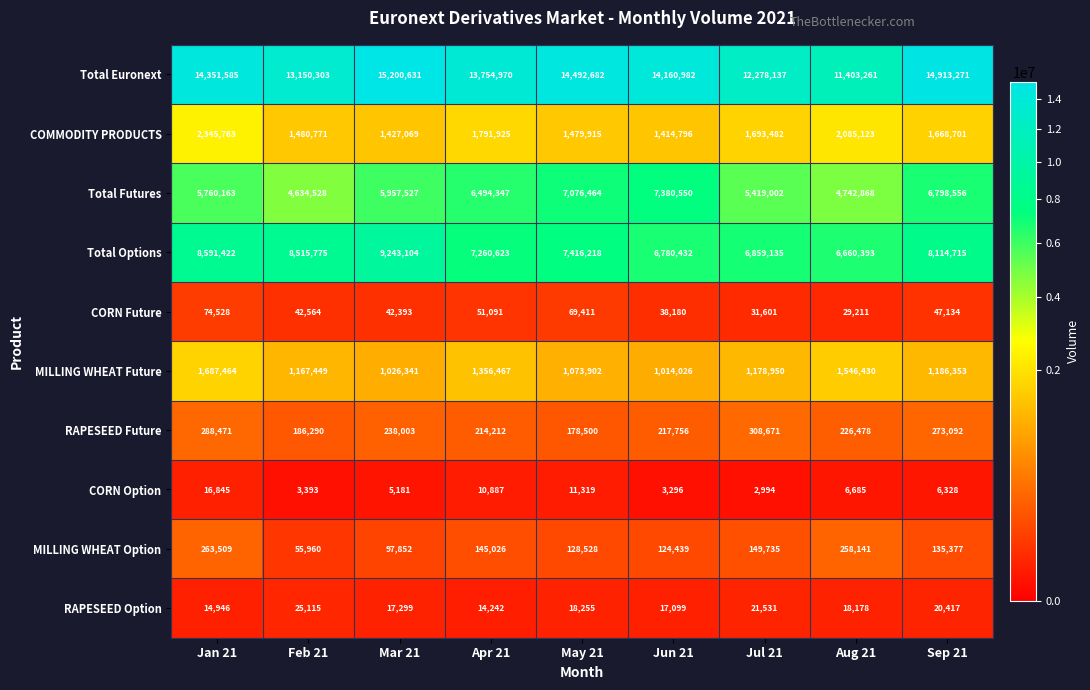

What value does the Total Futures series have at Mar 21?

5957527